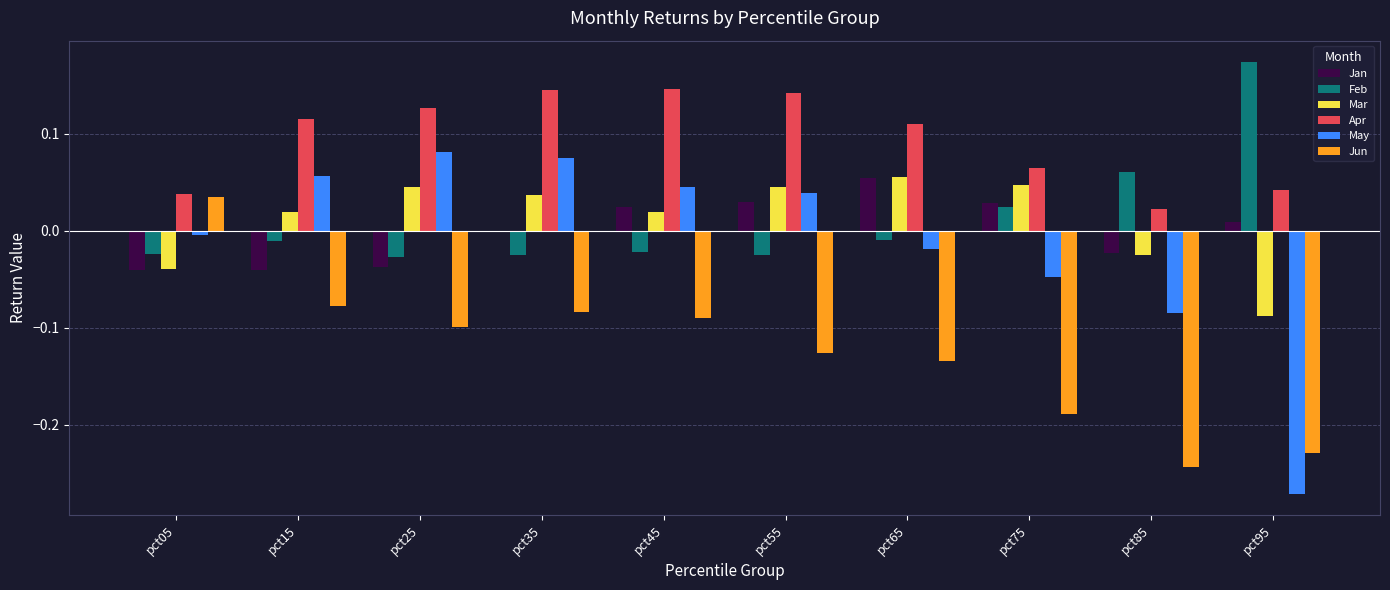

Count the number of data series in this chart.

6